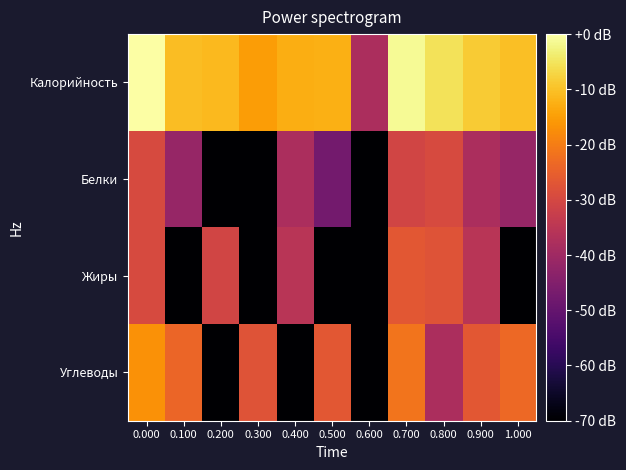

Between 0.200 and 0.700, which series saw the biggest shift?

Углеводы